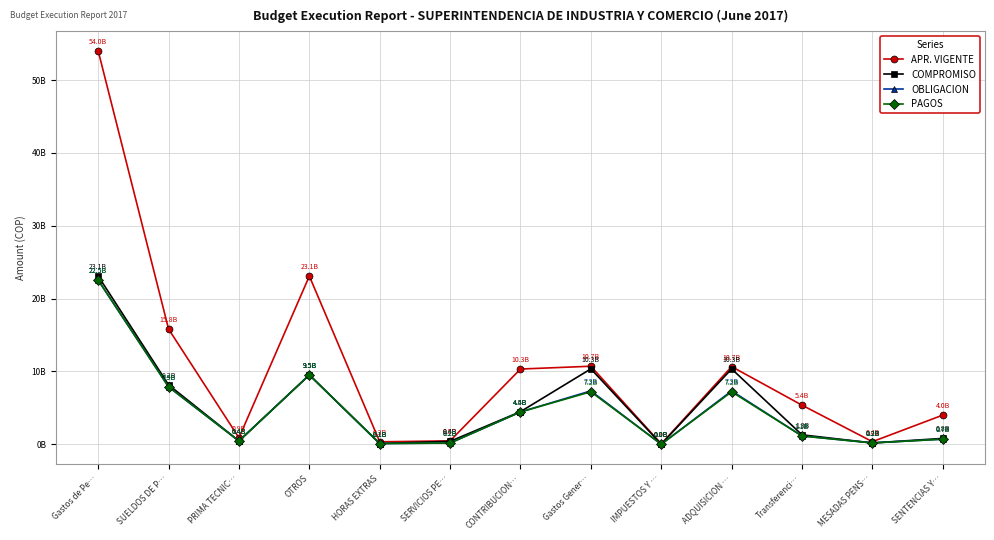

Which series has the largest range (max minus min)?

APR. VIGENTE